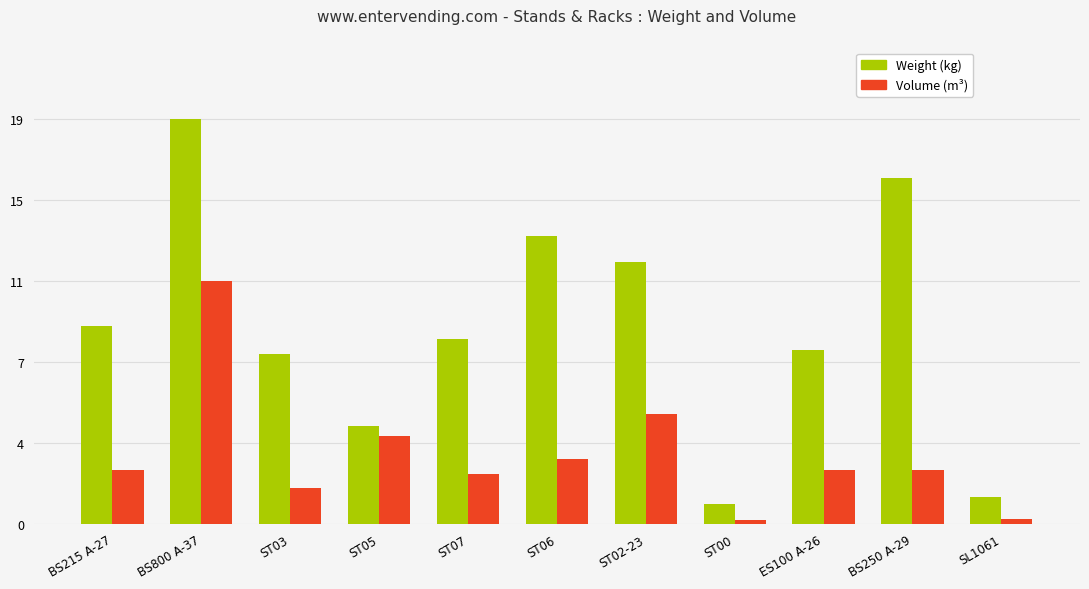

At which category is the sum across all series the highest?

BS800 A-37